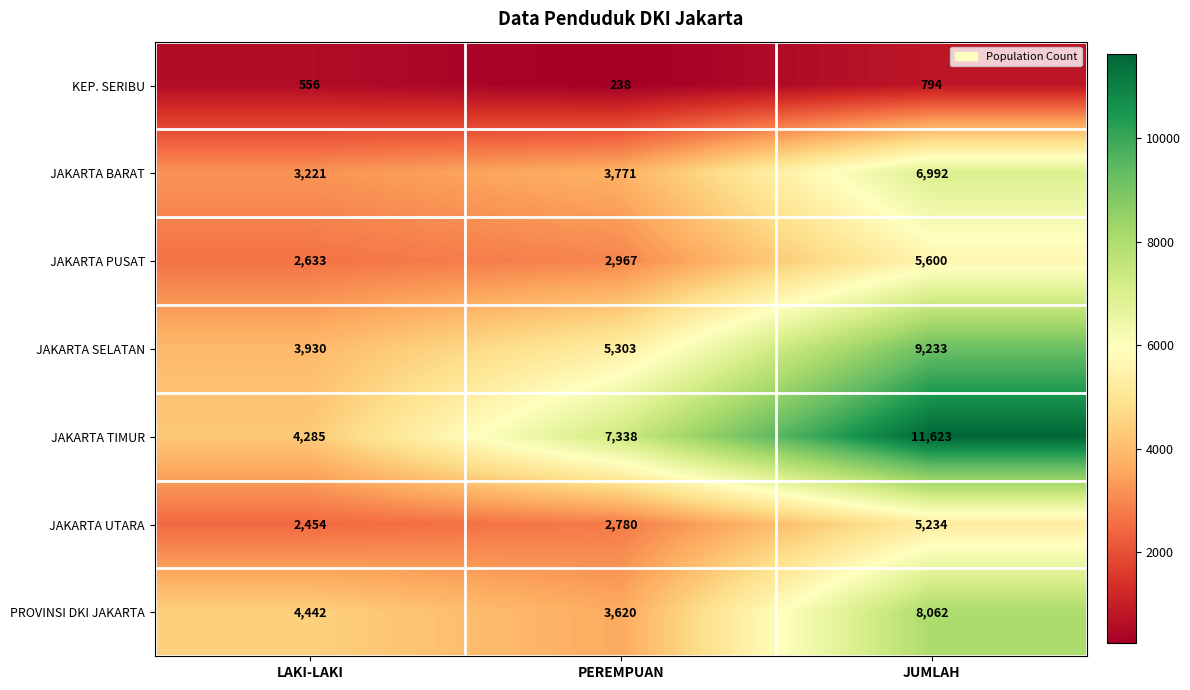

Count the number of categories in the chart.

3